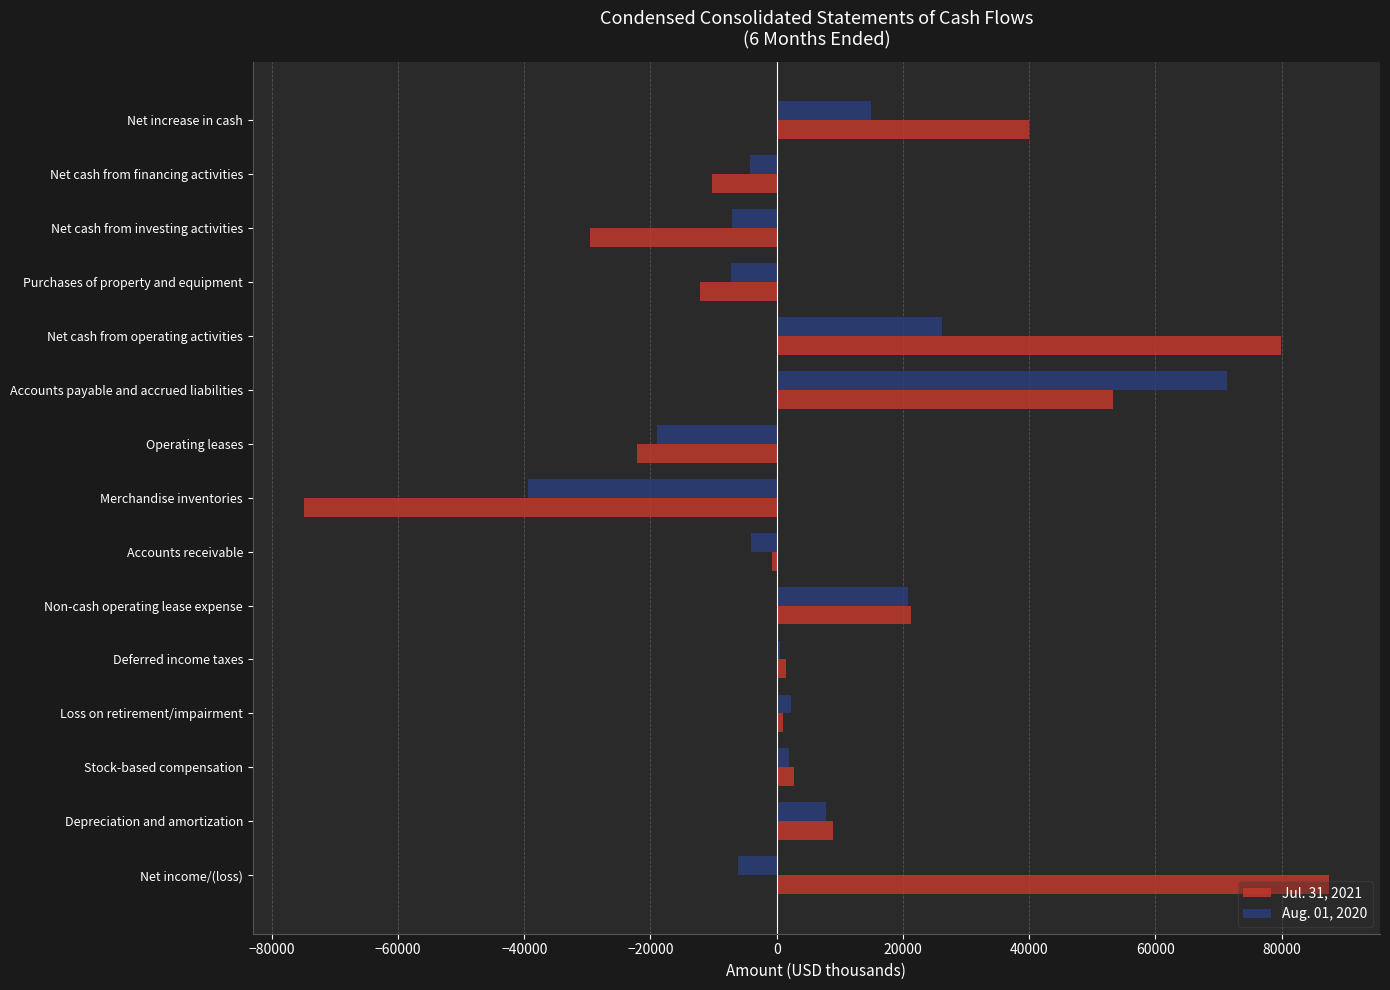

At which label is Aug. 01, 2020 closest to 16006?

Net increase in cash